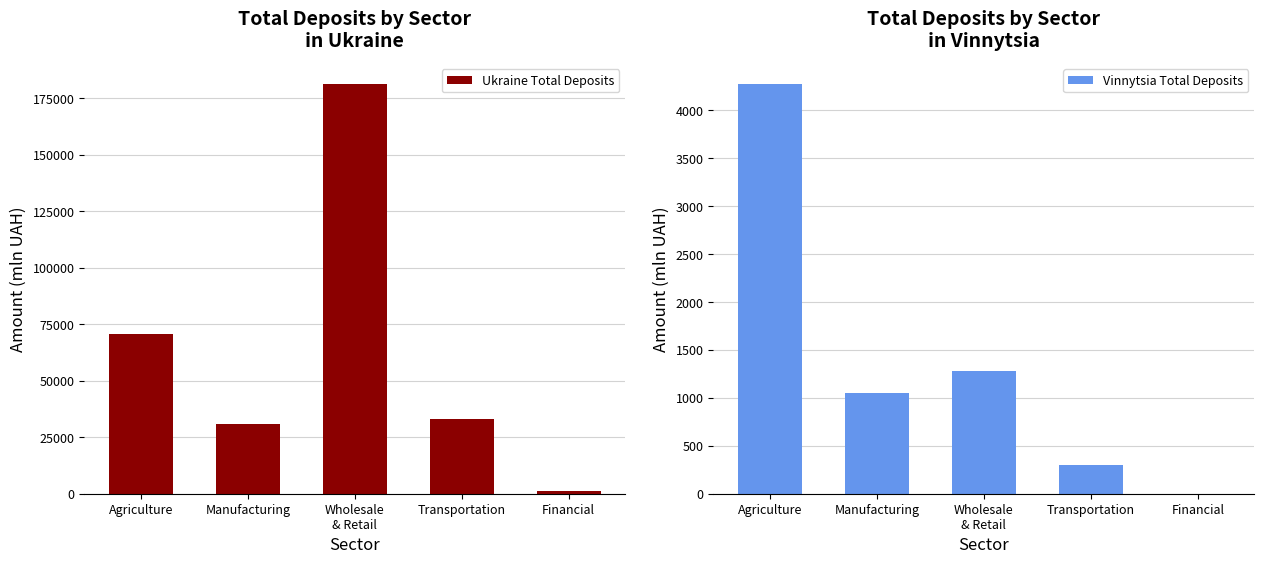

At Manufacturing, list the series in order from smallest to largest.

Vinnytsia Total Deposits, Ukraine Total Deposits